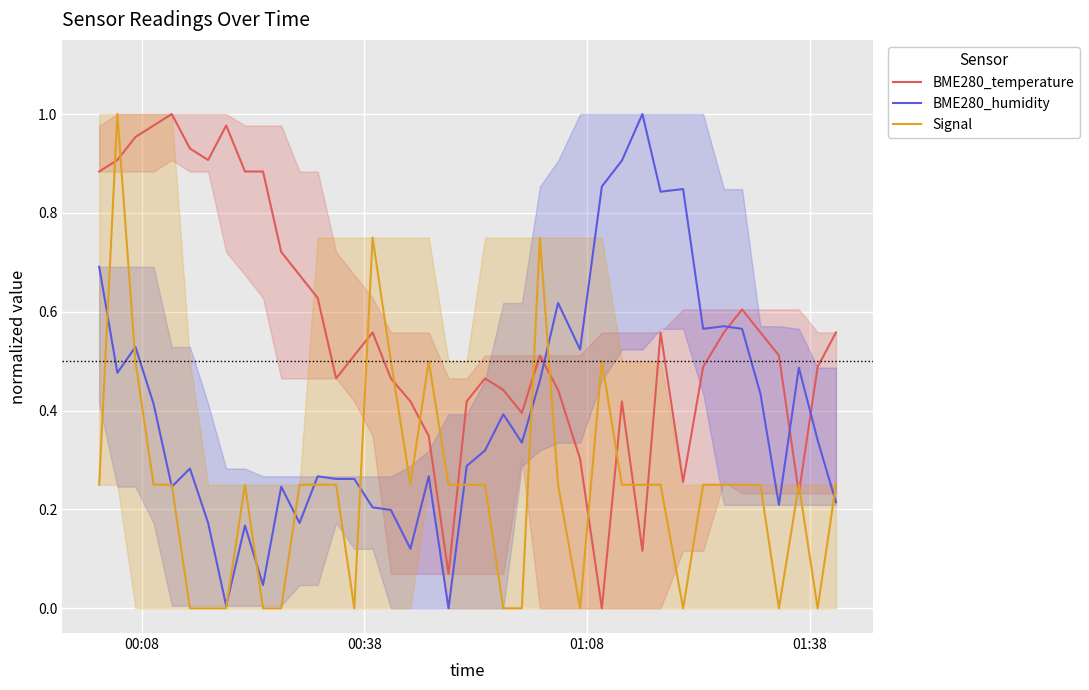

True or false: BME280_temperature has more than 1 points higher than both neighbors.

True